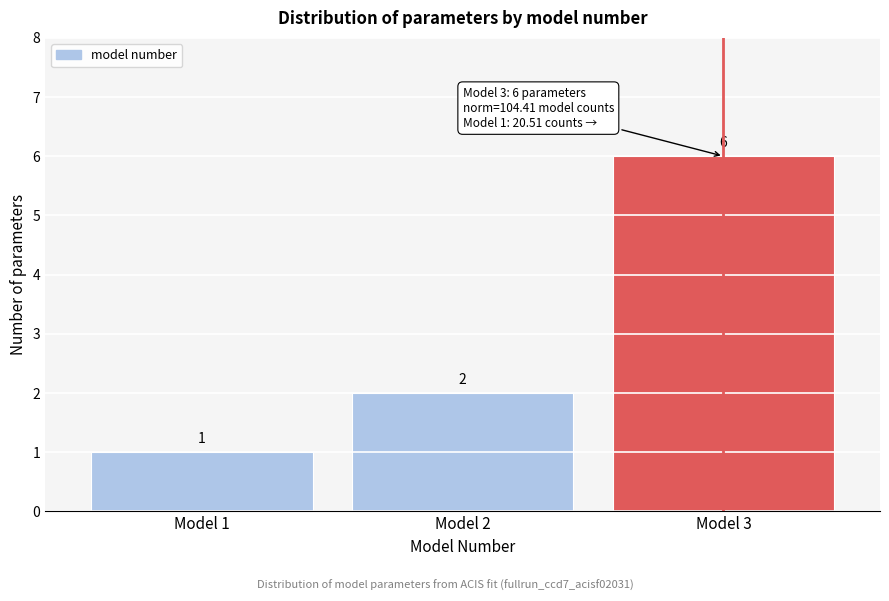

Reading left to right, what are all the values shown in this chart?

Model 1=1	Model 2=2	Model 3=6